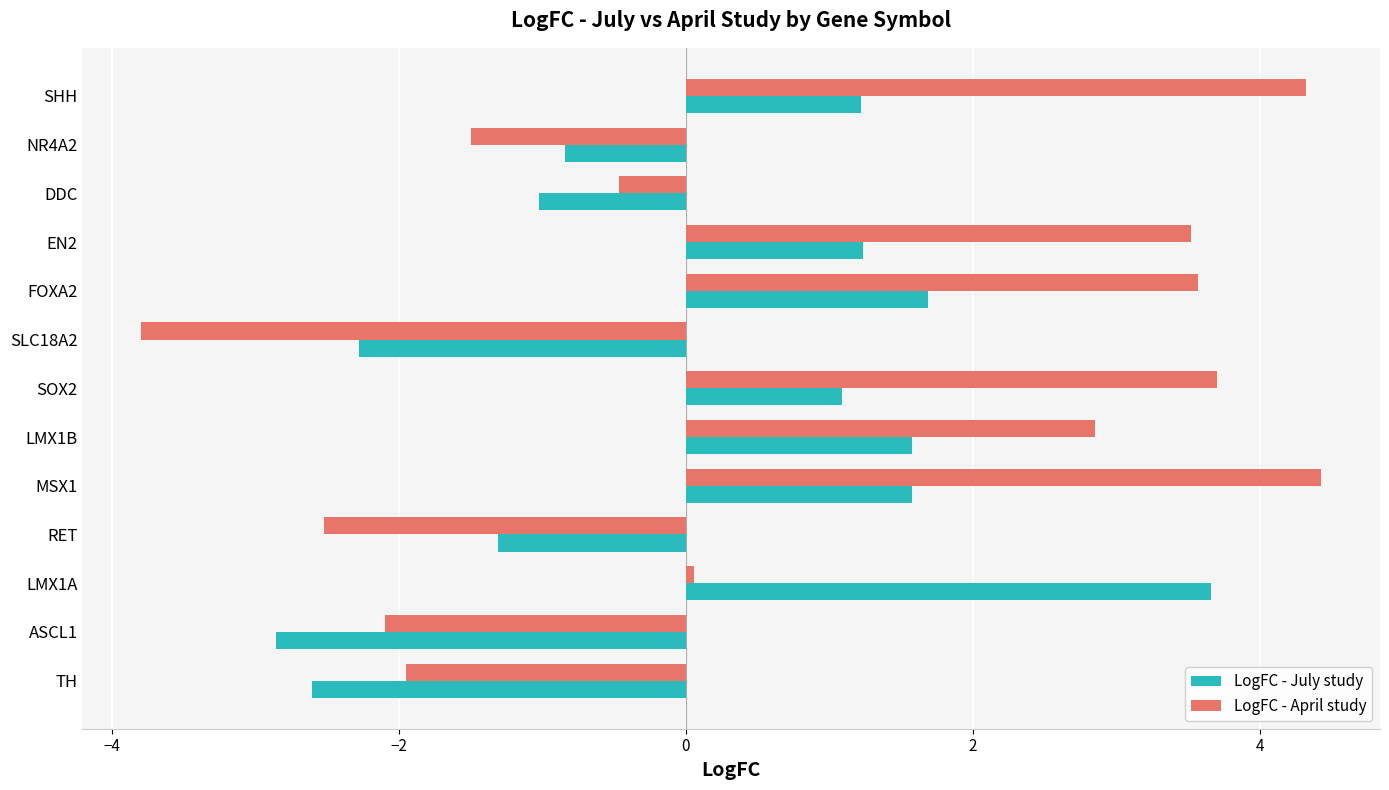

What are all the series names shown in the legend?

LogFC - July study, LogFC - April study